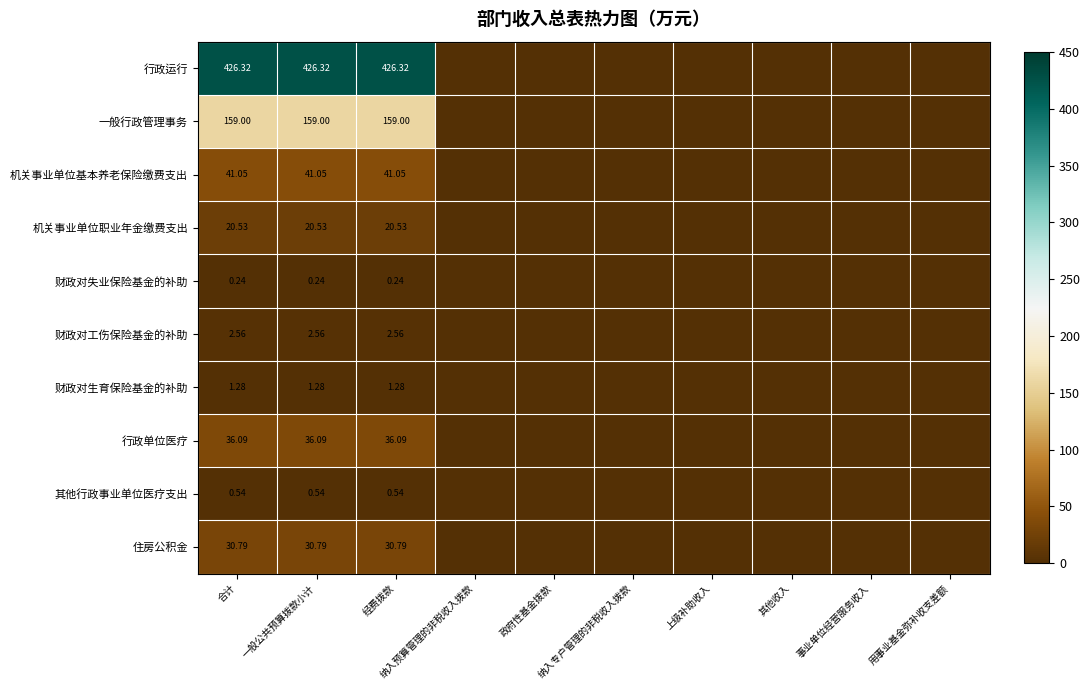

What is the sum of all 财政对失业保险基金的补助 values?

0.7